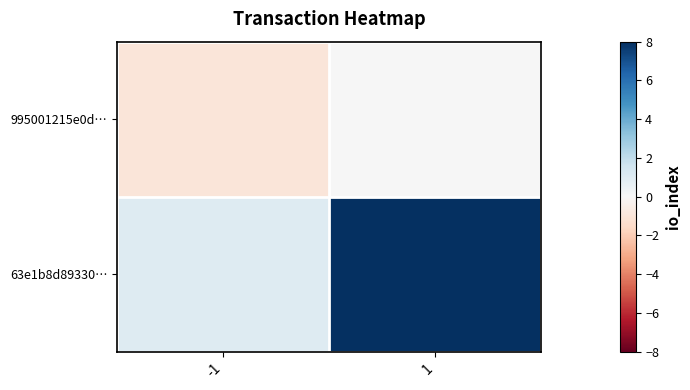

At 1, list the series in order from largest to smallest.

63e1b8d89330…, 995001215e0d…